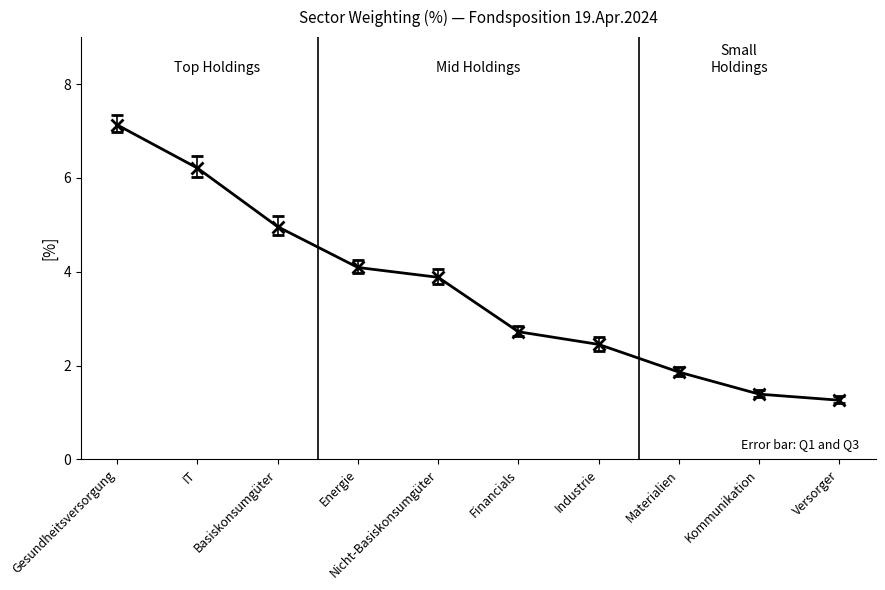

Which label corresponds to the smallest value in the chart?

Versorger